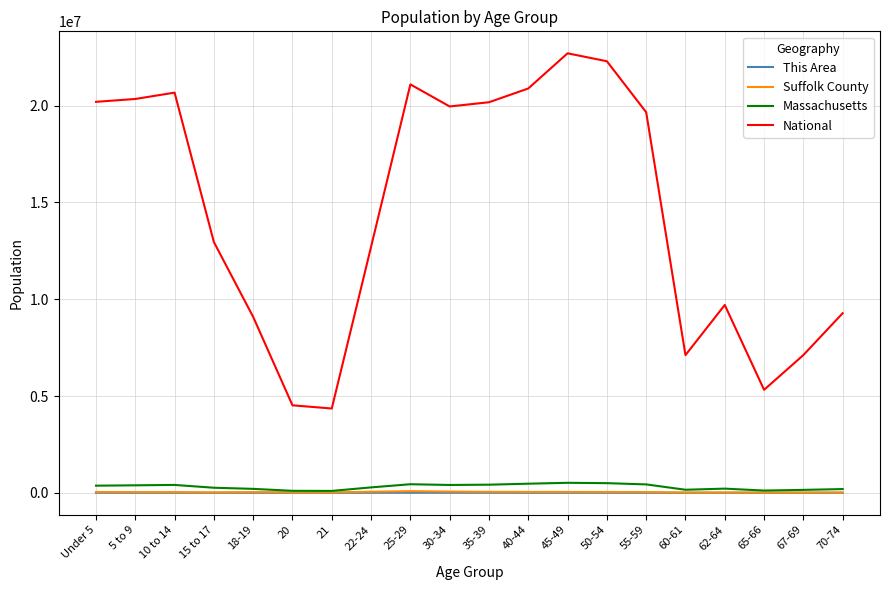

How many values in the National series are below 19664805?

10